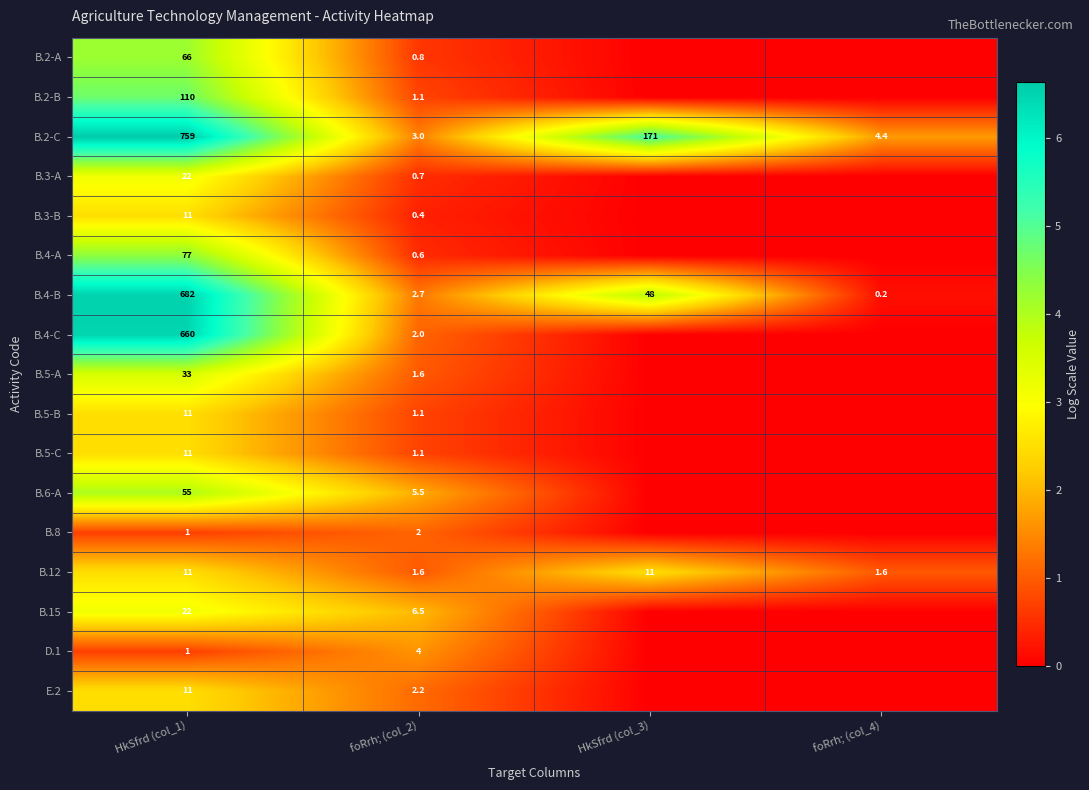

What is the total value across all series at HkSfrd (col_1)?

2543.0